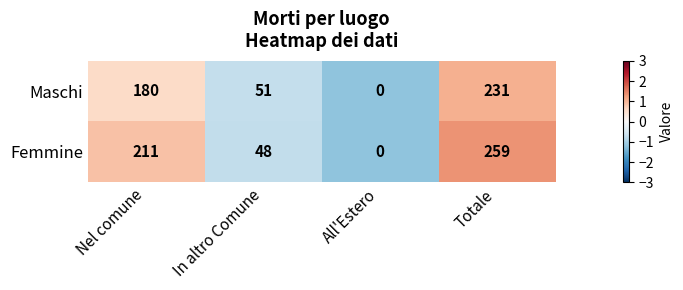

What is the minimum value shown in the chart?

0